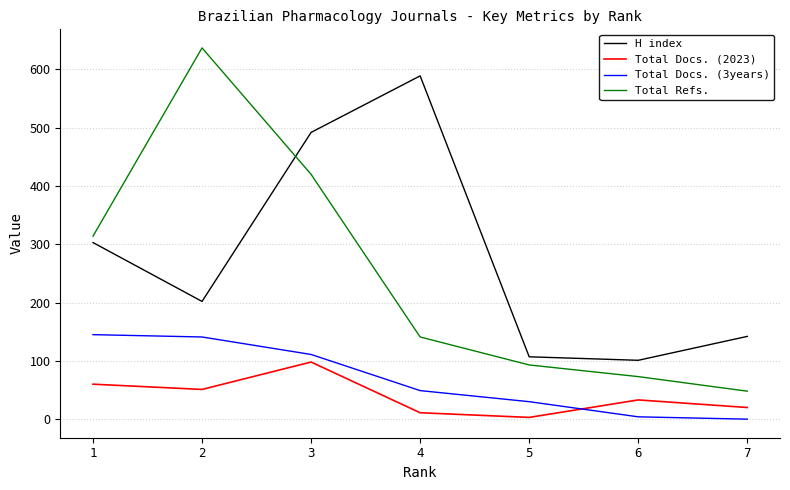

What is the total value across all series at 3?

1121